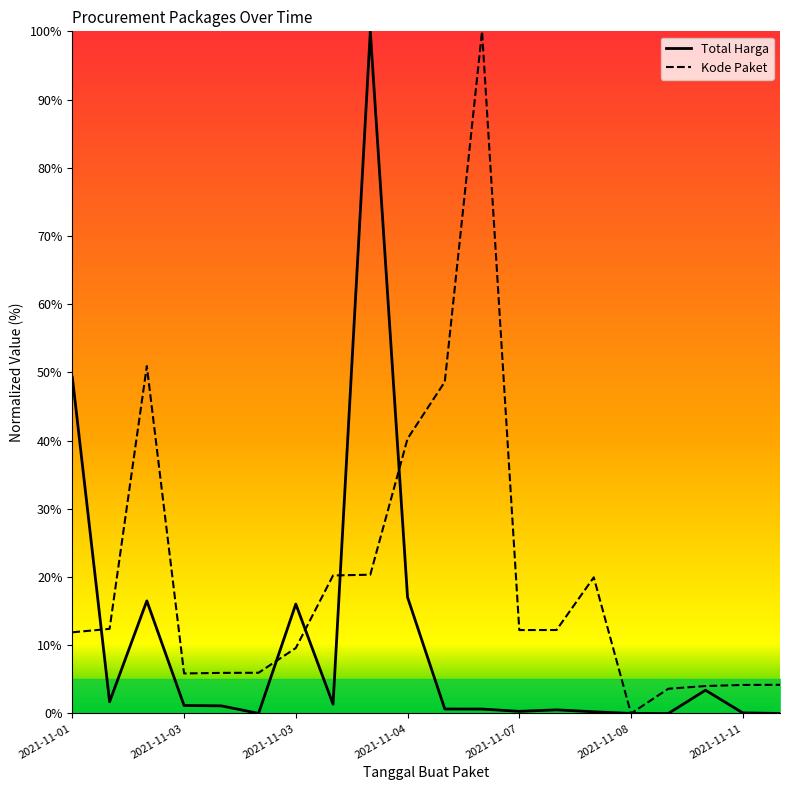

List the series in order of their overall mean, lowest first.

Total Harga, Kode Paket